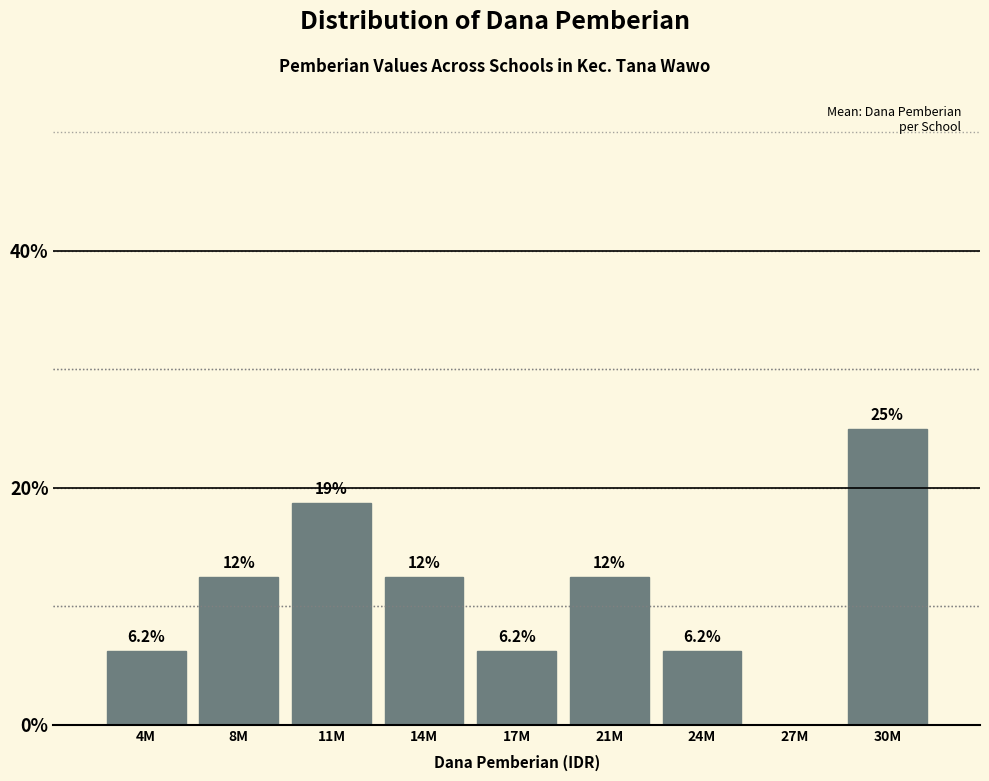

What is the greatest value displayed?

25.0